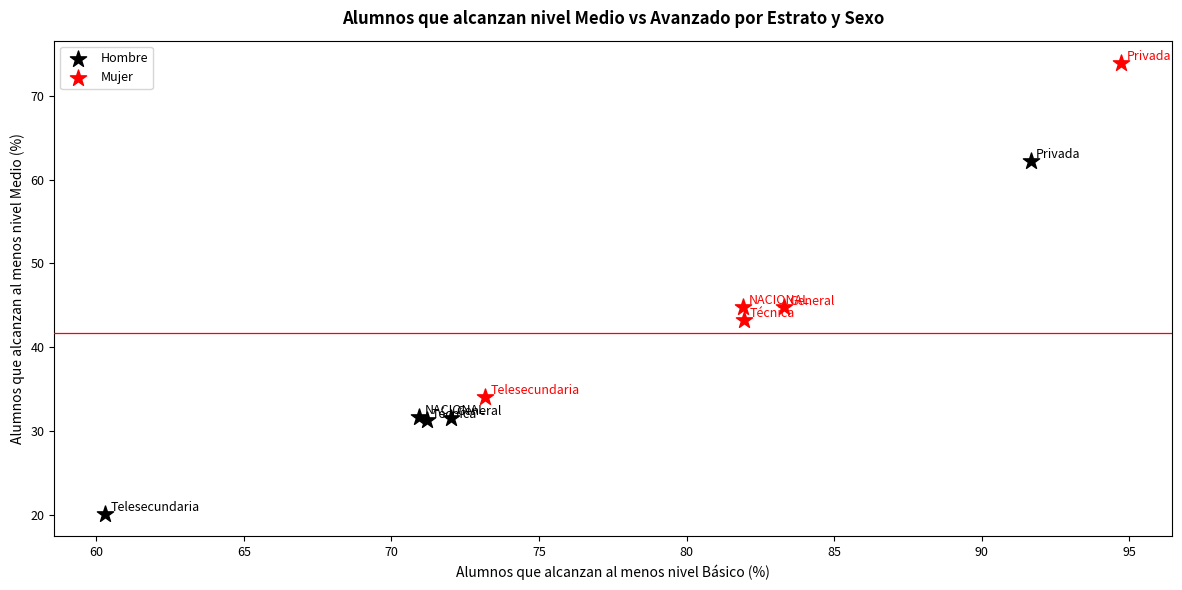

Which series reaches the maximum Y coordinate?

Mujer